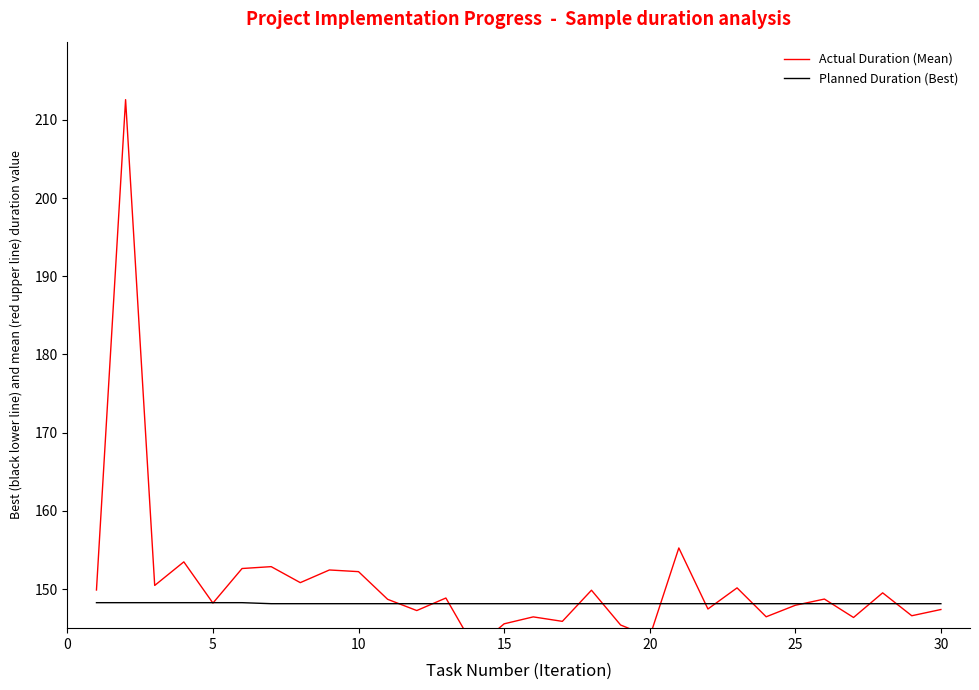

What is the highest value of the Planned Duration (Best) series?

148.3